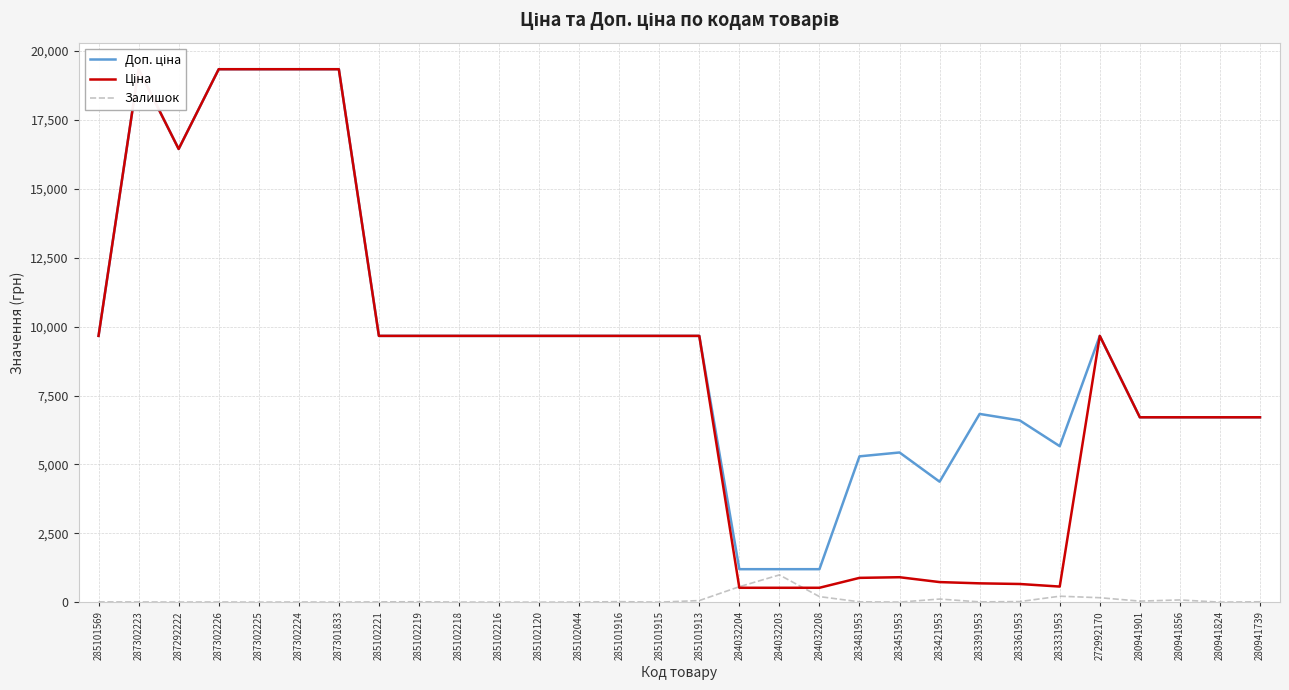

In Доп. ціна, how many points are lower than both neighbors (excluding endpoints)?

3